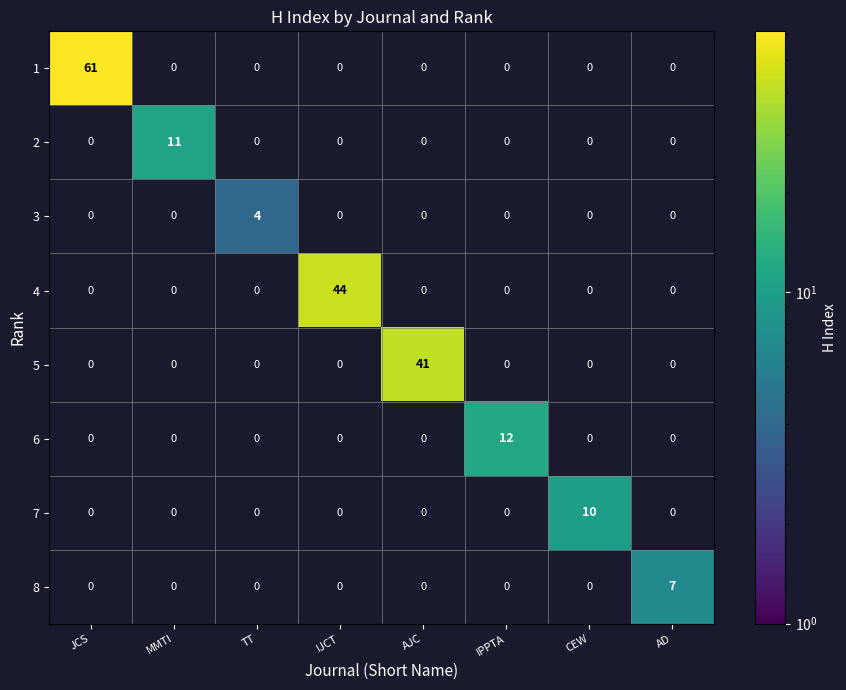

Which category has the highest value in the 2 series?

JCS